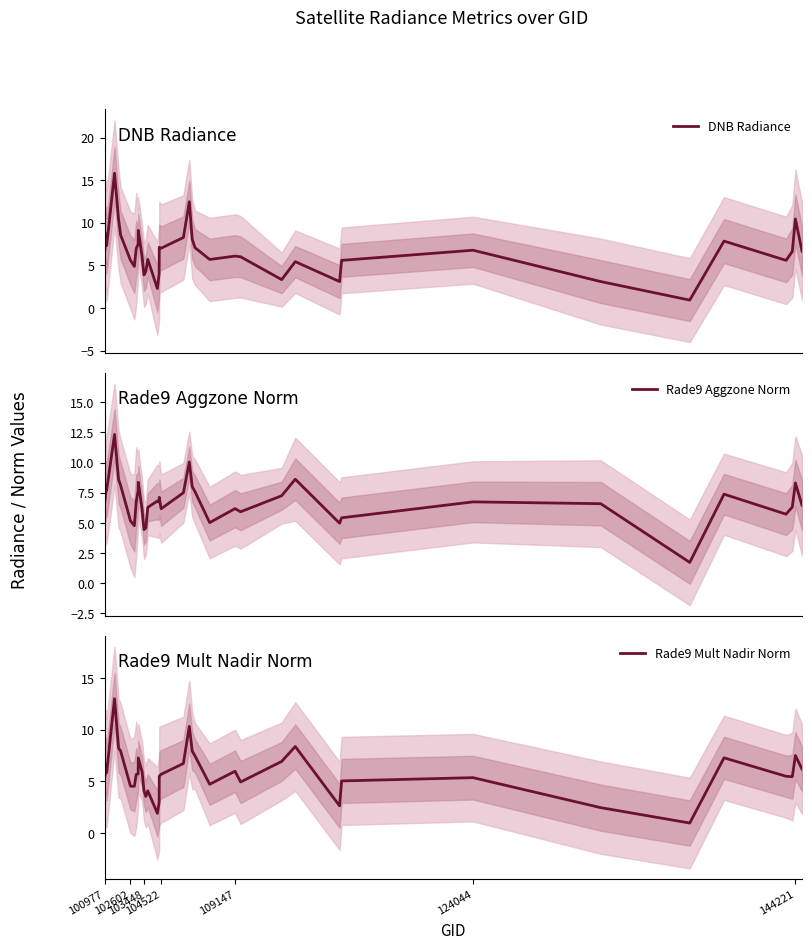

What is the maximum value for DNB Radiance?

15.8